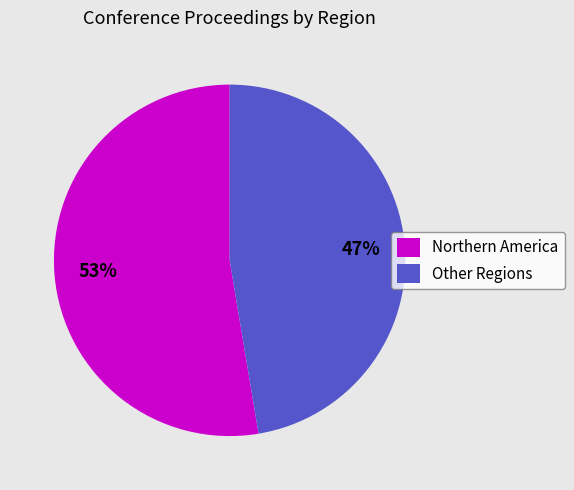

How many segments does this pie chart have?

2